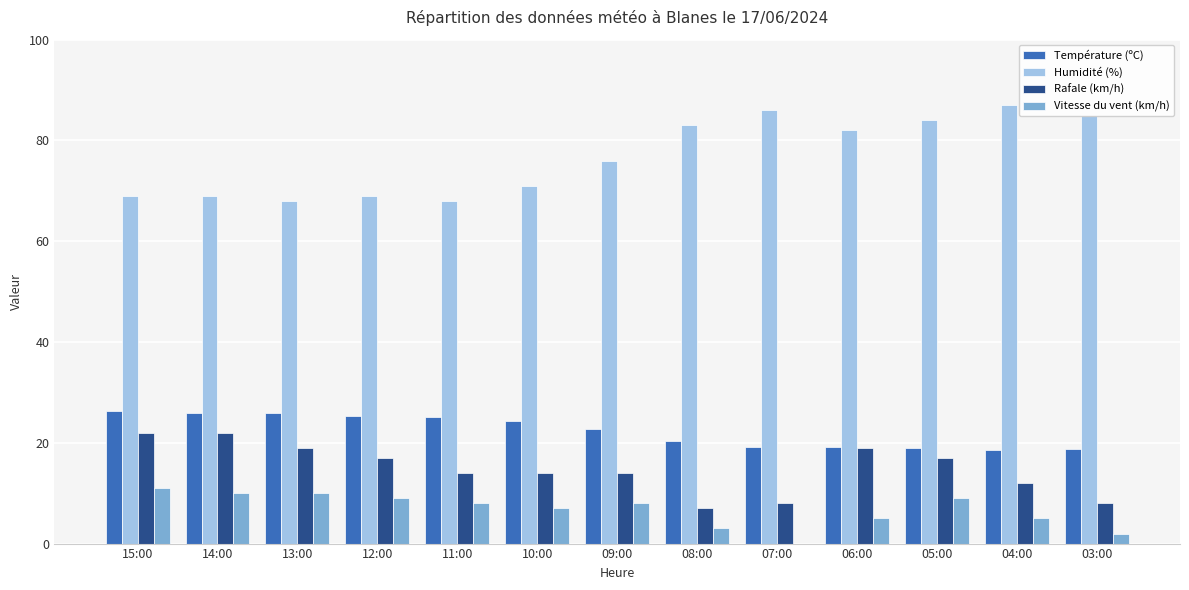

What is the highest value of the Vitesse du vent (km/h) series?

11.0